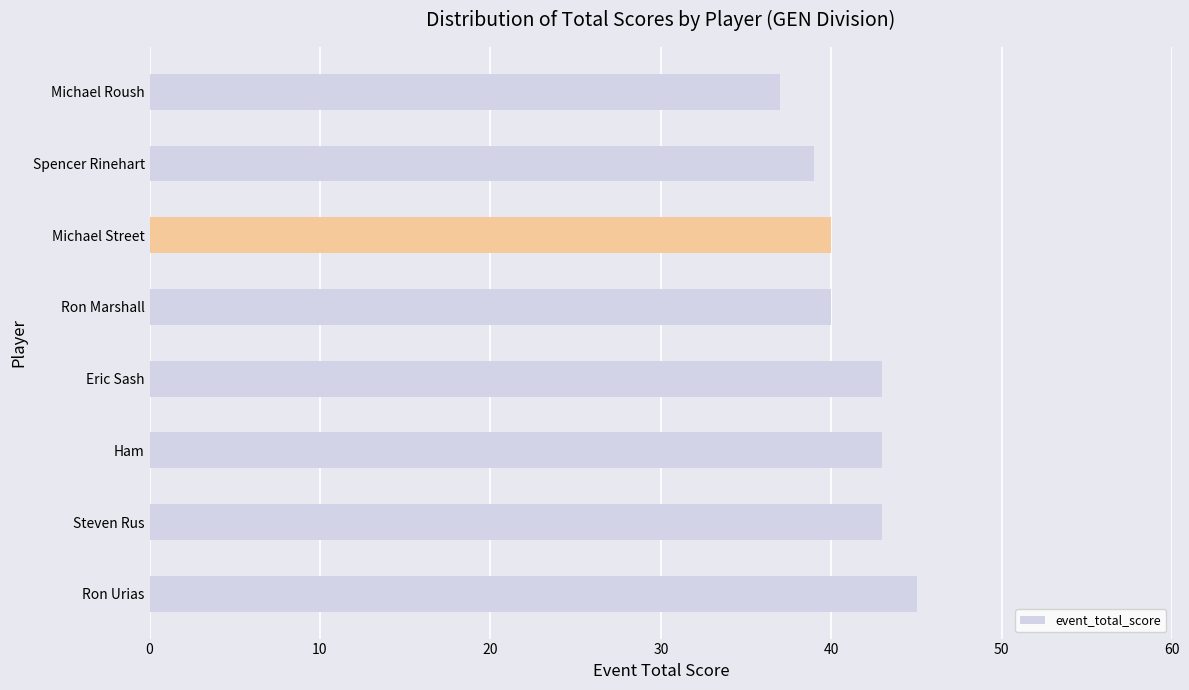

Which has a higher value, Ron Urias or Ham?

Ron Urias